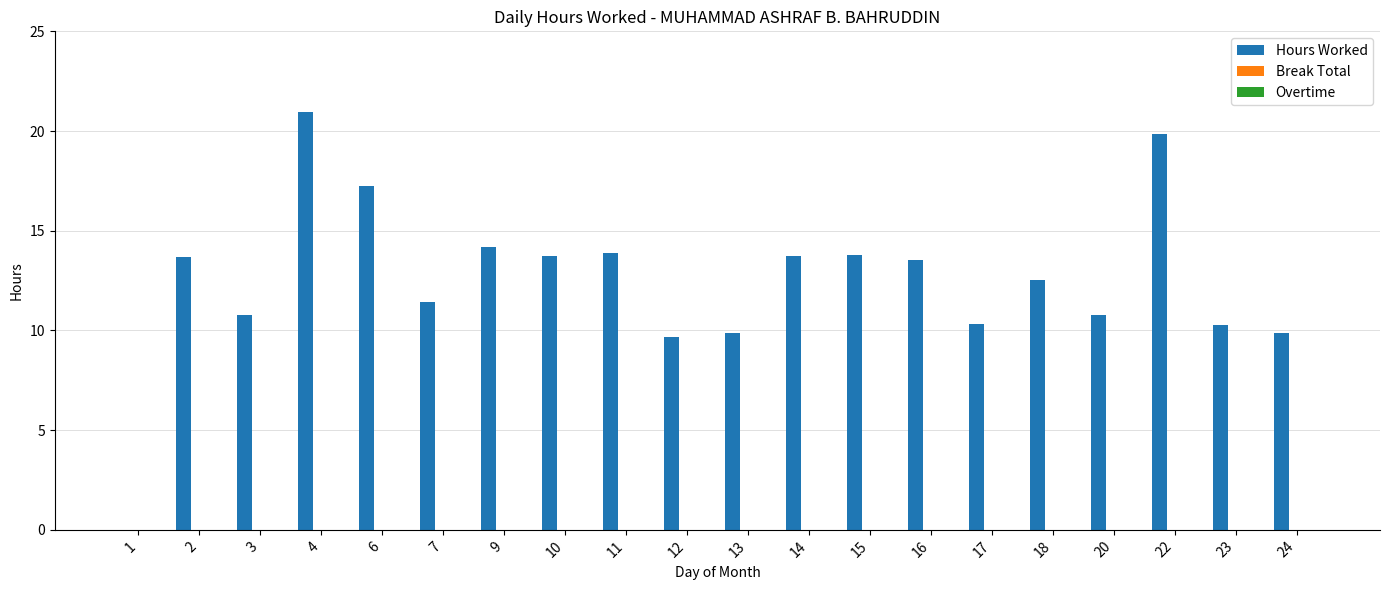

Count the number of data series in this chart.

1